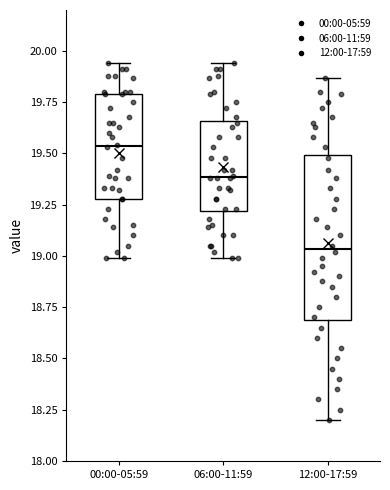

Where is the upper edge of the box for 12:00-17:59 on the y-axis? The values are not printed on the chart, so give them approximately, as read against the axis.

19.50